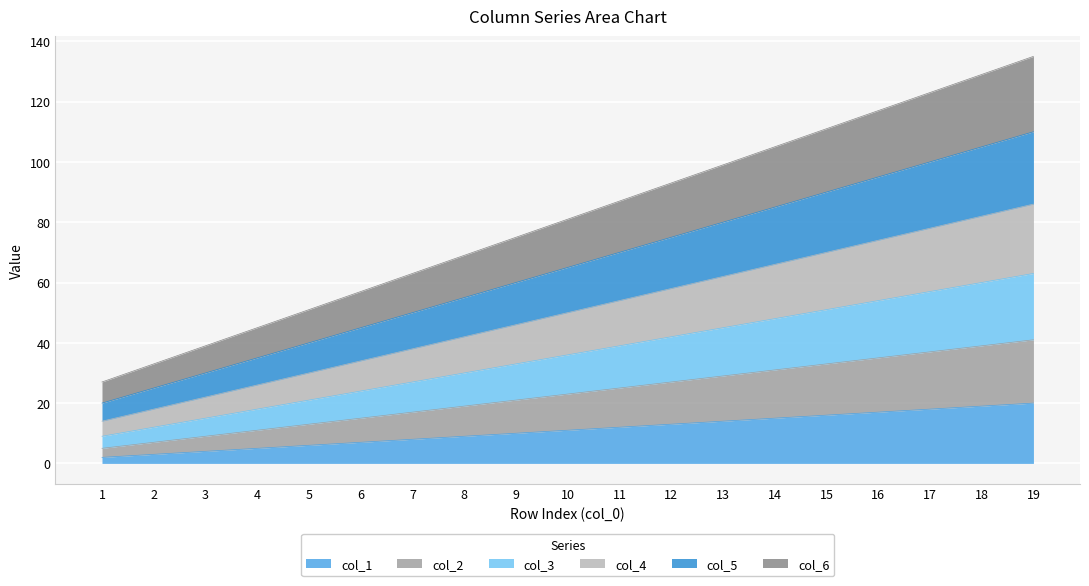

What is the difference between the col_4 values at 11 and 2?

36